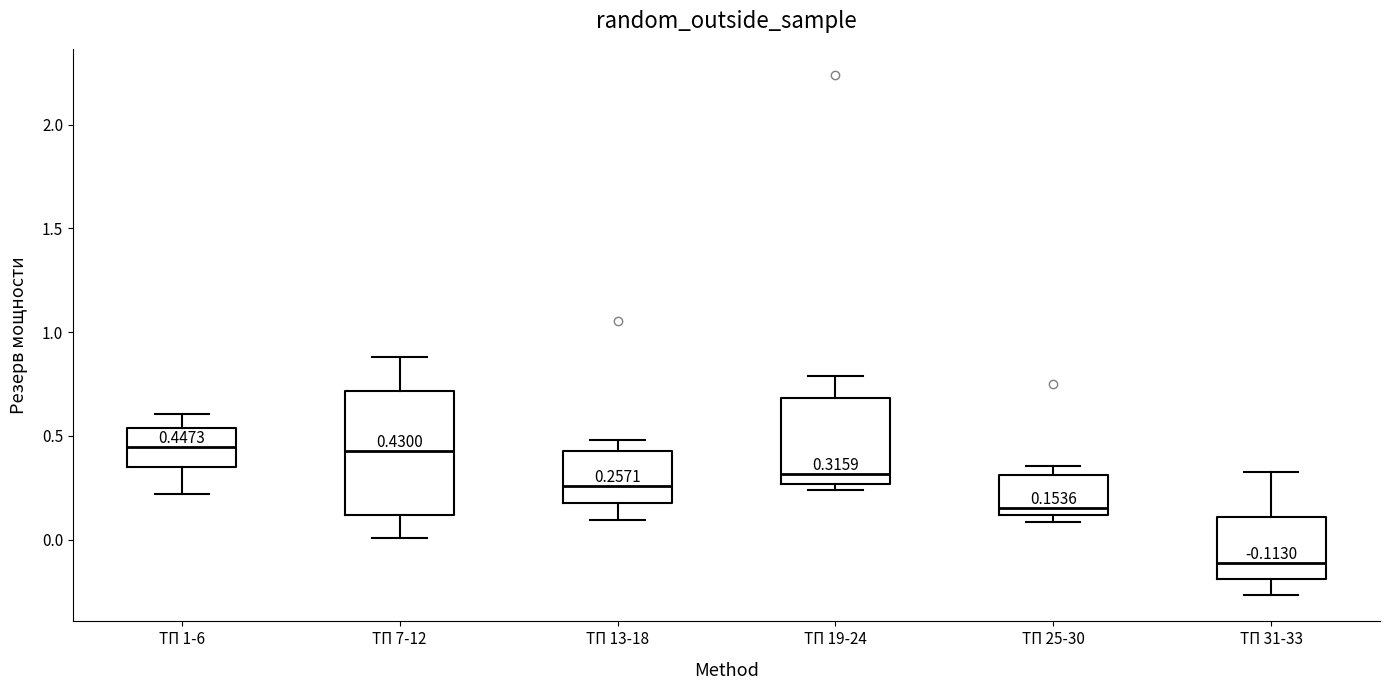

Which box is the tallest, from its lower edge to its upper edge?

ТП 7-12